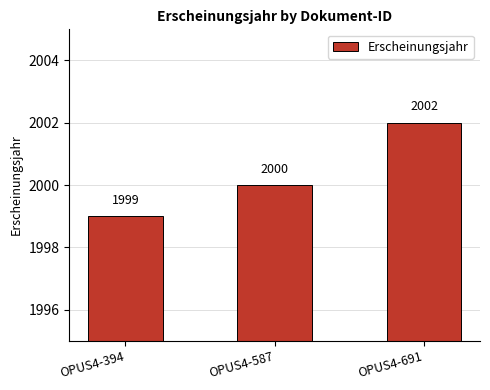

How many data points does each series have?

3